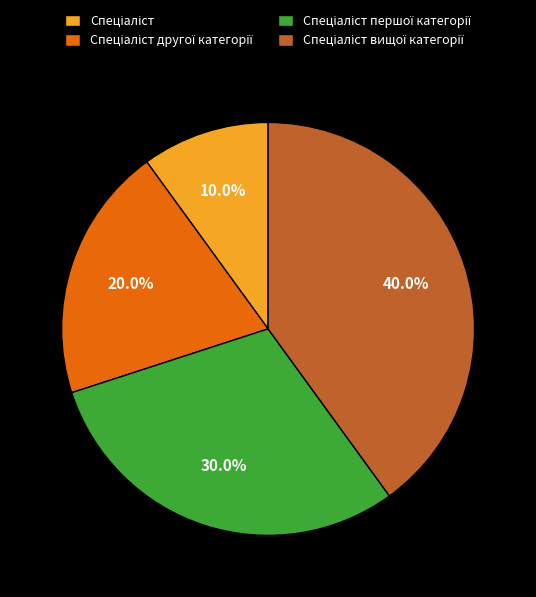

Does any single category account for the majority?

No